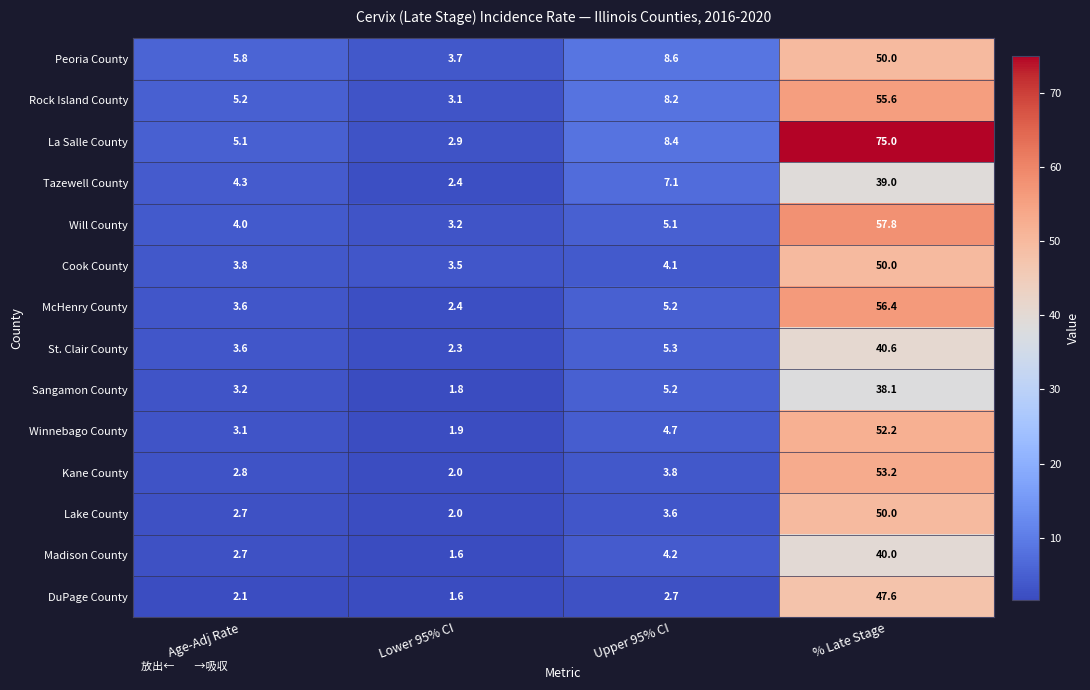

What is the difference between the highest and lowest values at % Late Stage?

36.9